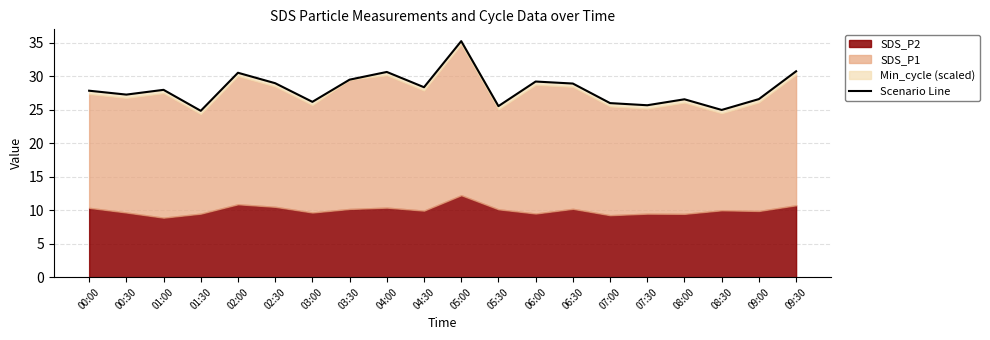

How many points are lower than both their immediate neighbors (excluding endpoints)?

7